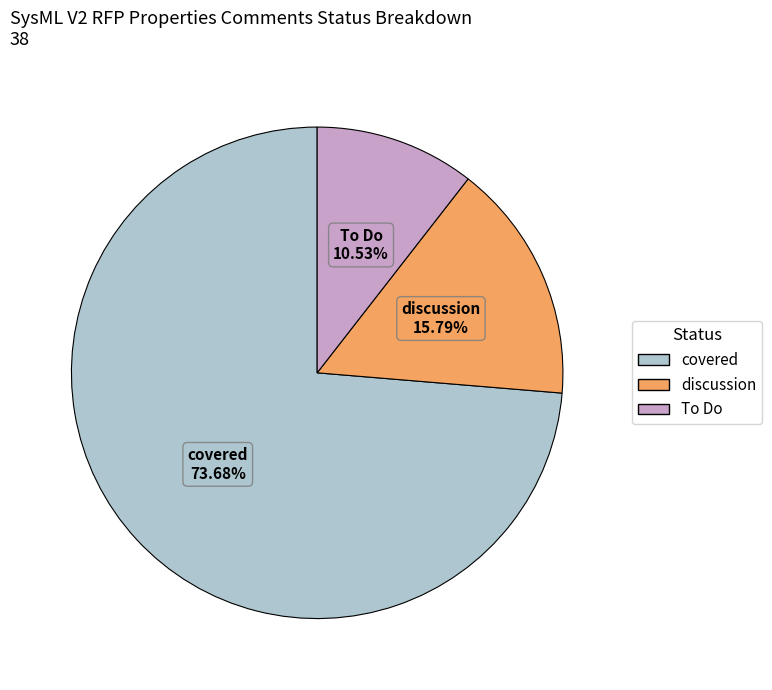

Is it true that To Do is 11% of the pie?

True